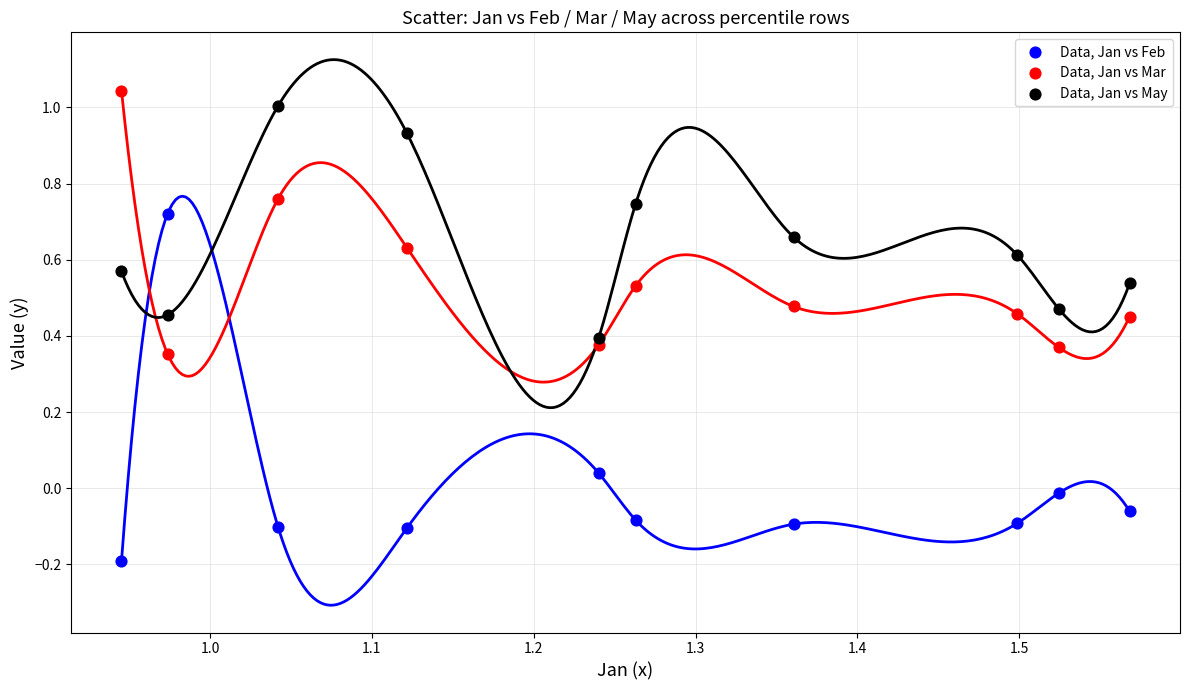

What are all the series names shown in the legend?

Data, Jan vs Feb, Data, Jan vs Mar, Data, Jan vs May